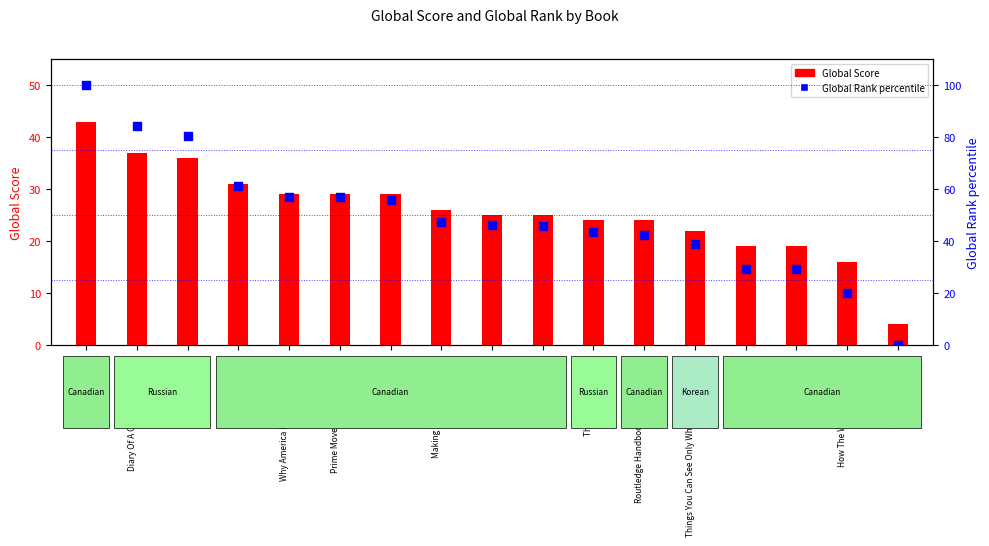

Which series contains the lowest Y value?

Global Rank percentile